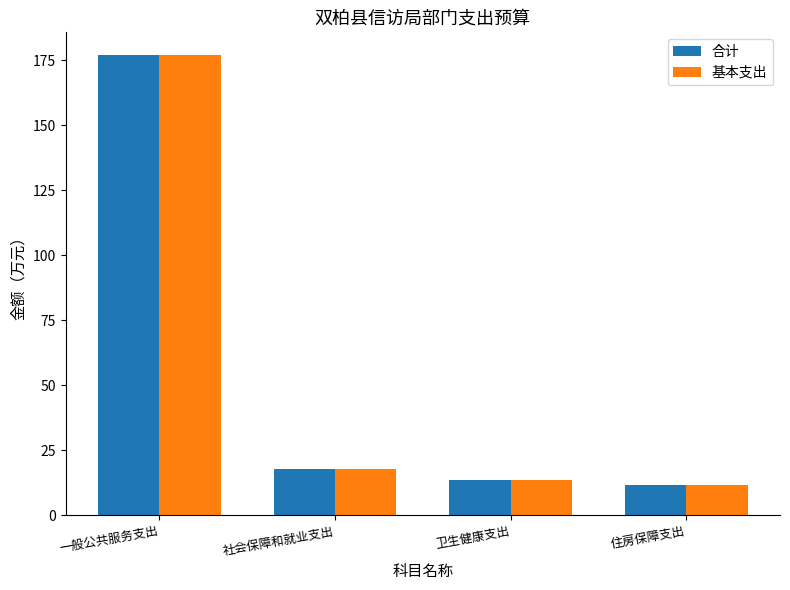

What value does the 合计 series have at 一般公共服务支出?

176.9